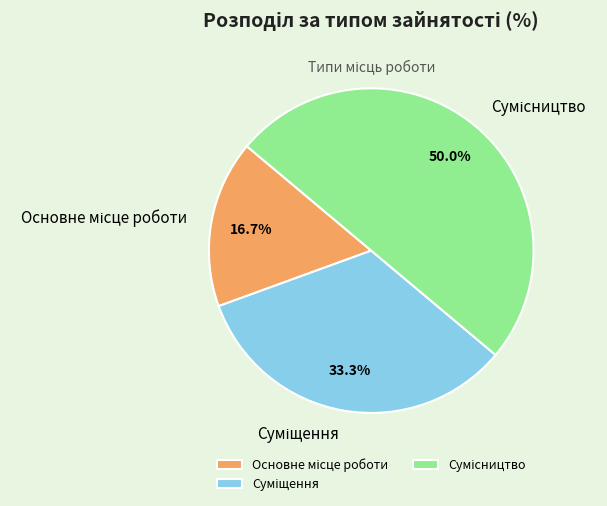

How many segments does this pie chart have?

3